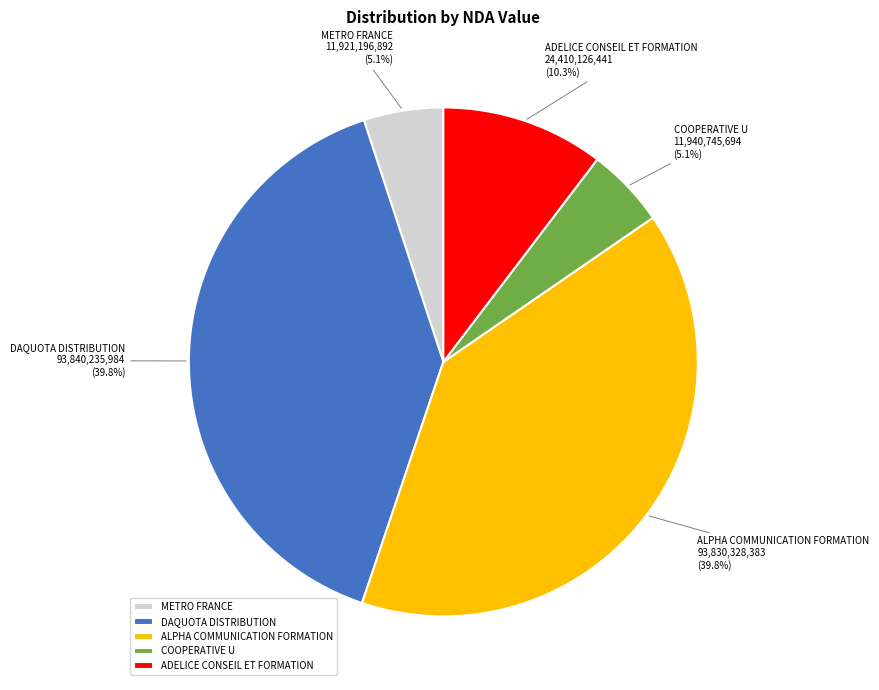

Does ALPHA COMMUNICATION FORMATION account for over 50% of the chart?

No